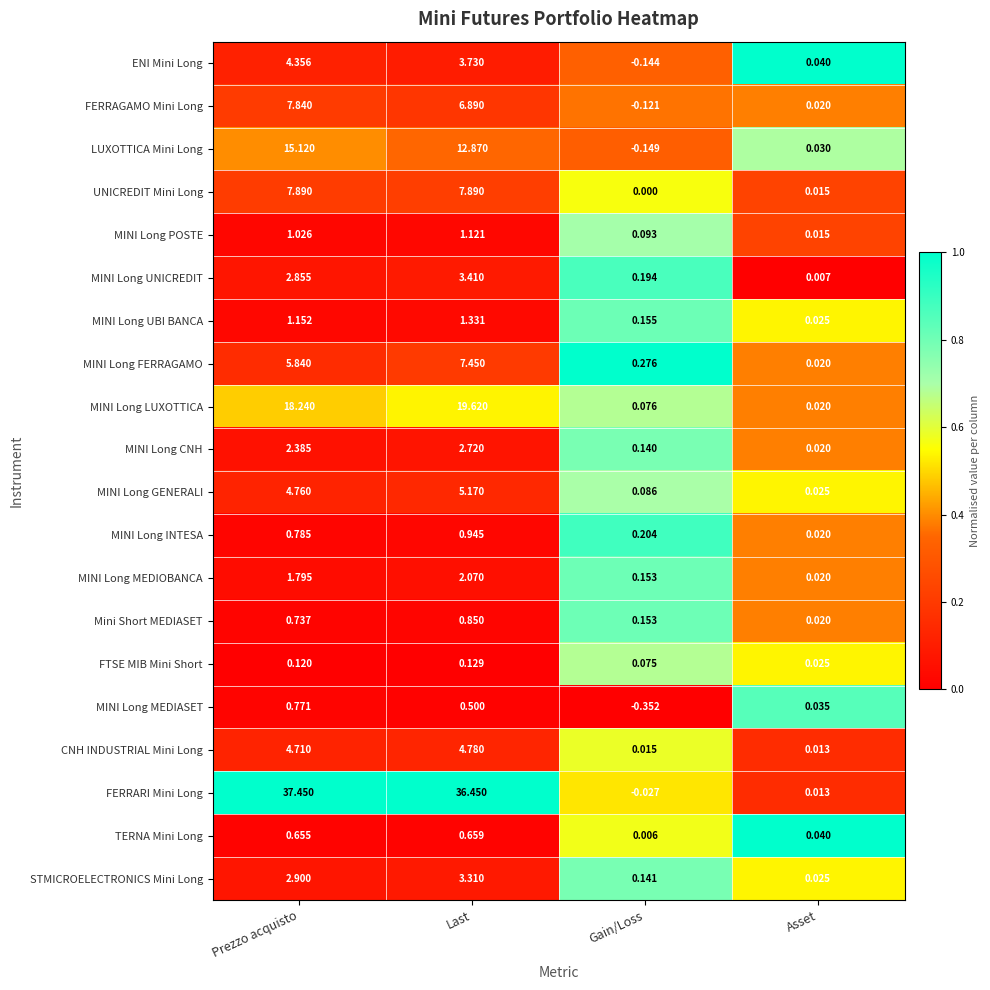

How many series are shown in this chart?

20